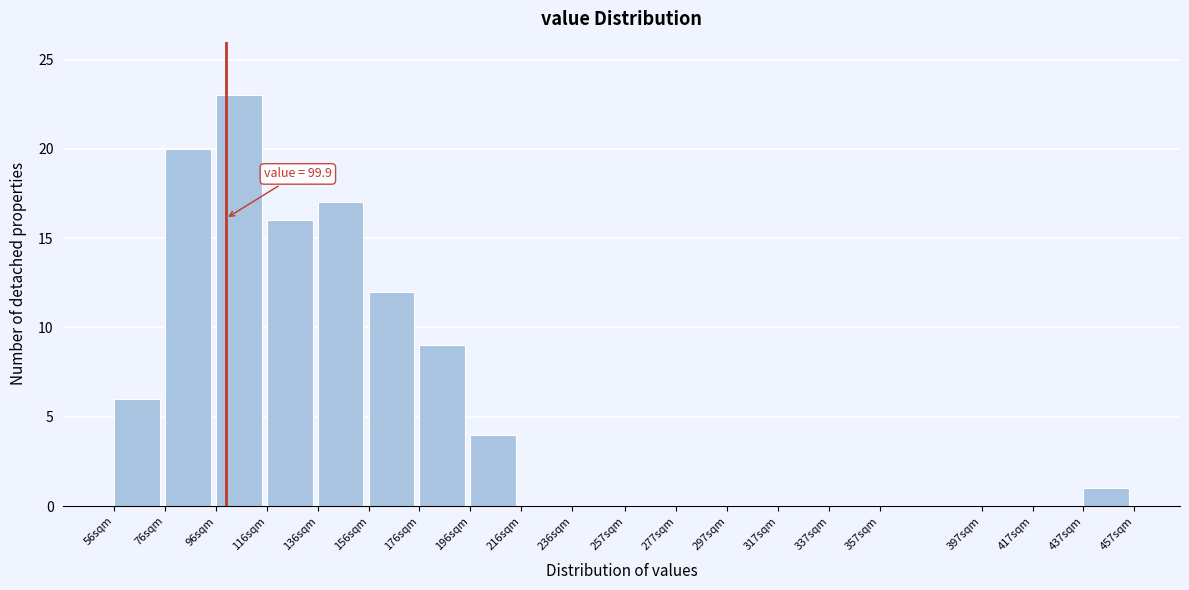

Reading right to left, transcribe all the data shown in this chart.

437sqm=1	417sqm=0	397sqm=0	357sqm=0	337sqm=0	317sqm=0	297sqm=0	277sqm=0	257sqm=0	236sqm=0	216sqm=0	196sqm=4	176sqm=9	156sqm=12	136sqm=17	116sqm=16	96sqm=23	76sqm=20	56sqm=6